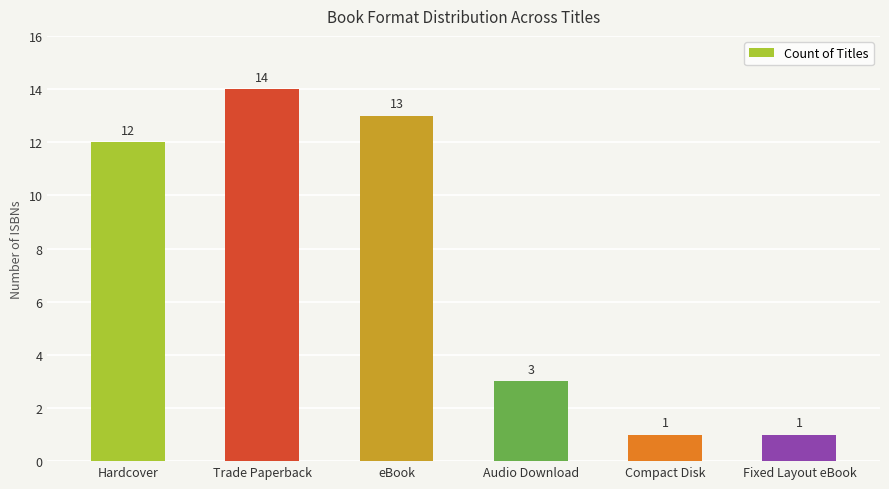

Reading right to left, extract all data points from this chart.

1	1	3	13	14	12